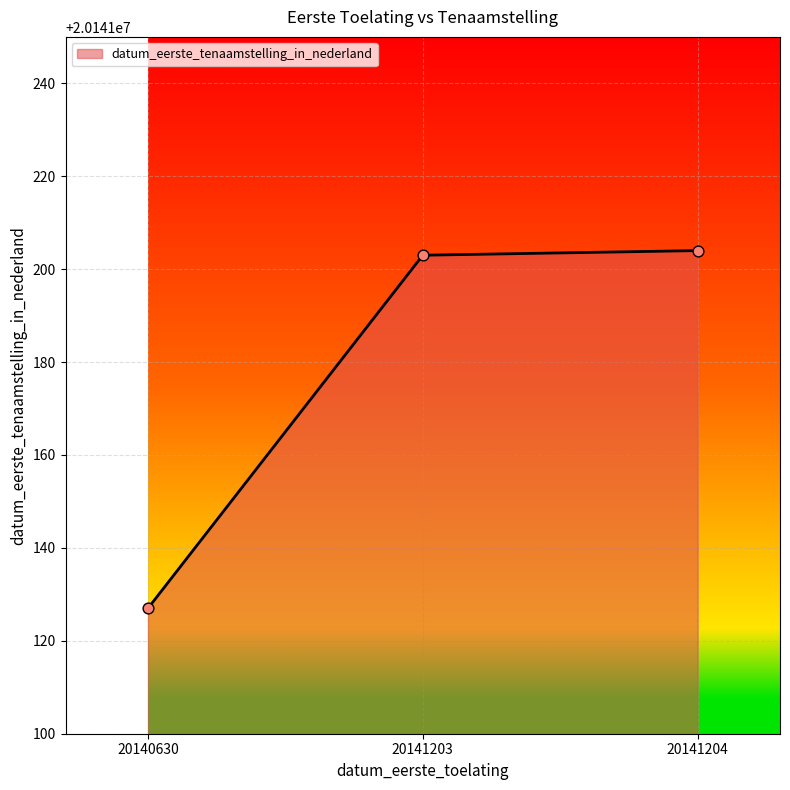

What is the change in value from 20141203 to 20141204?

+1